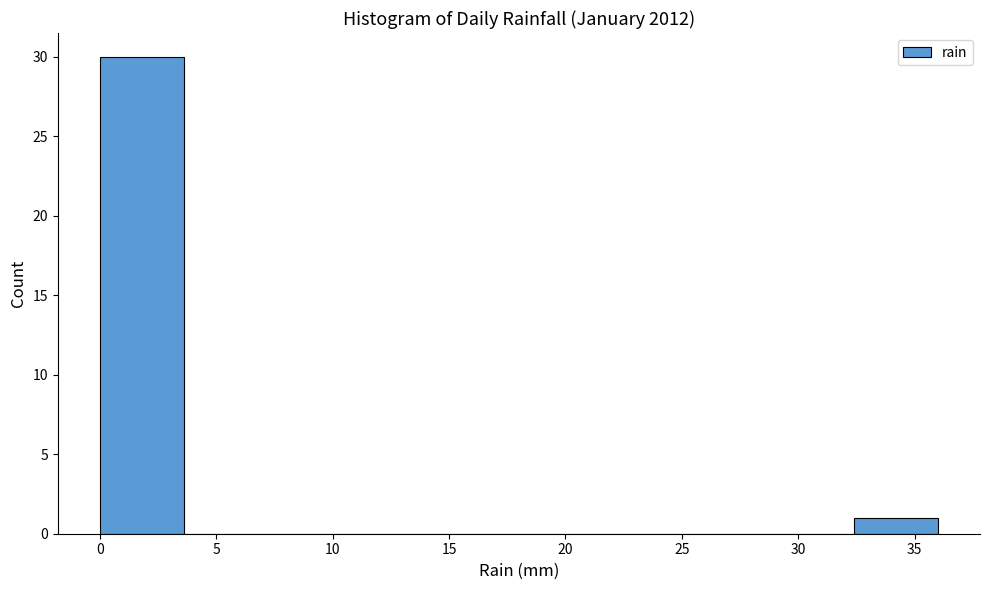

Over which range of the x-axis is the bar tallest?

0.0 to 3.6